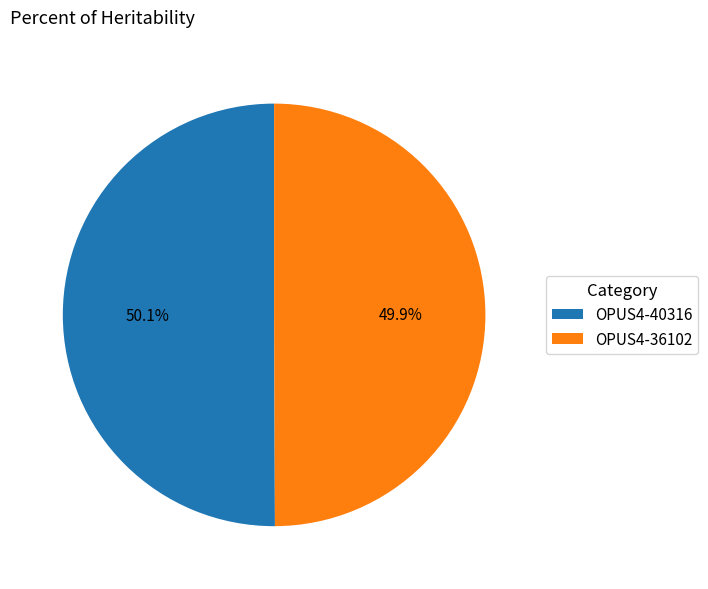

Is there any slice that represents more than half of the pie?

Yes